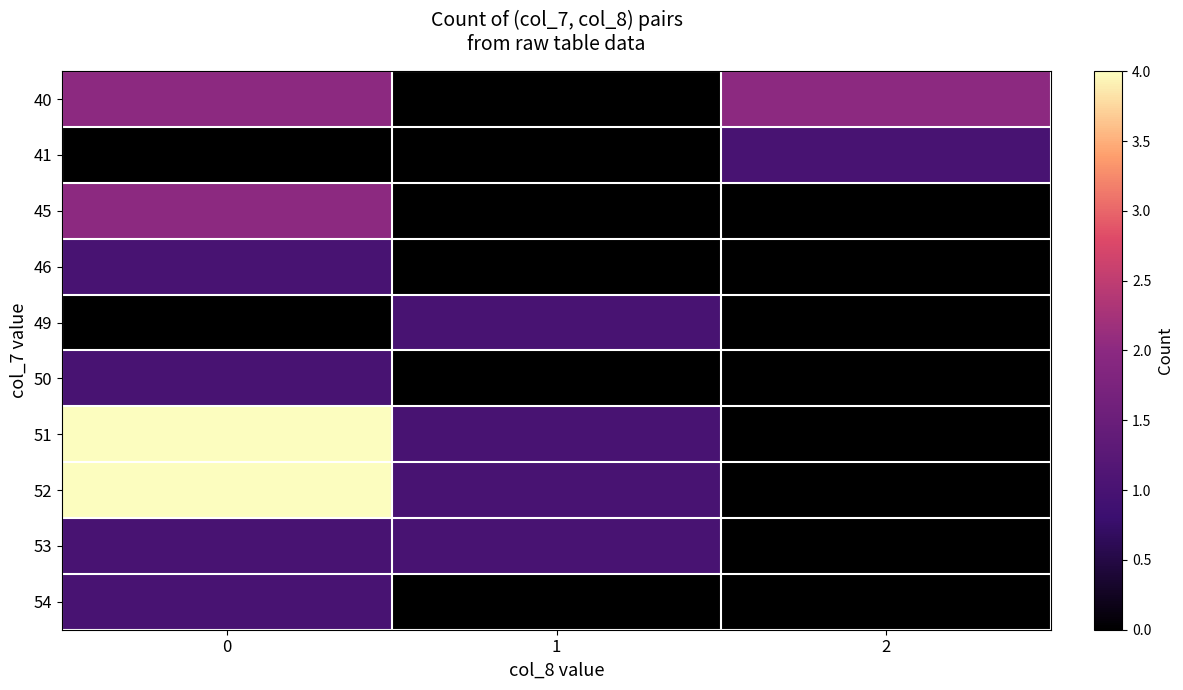

List the series in order of their peak value, highest first.

51, 52, 40, 45, 41, 46, 49, 50, 53, 54